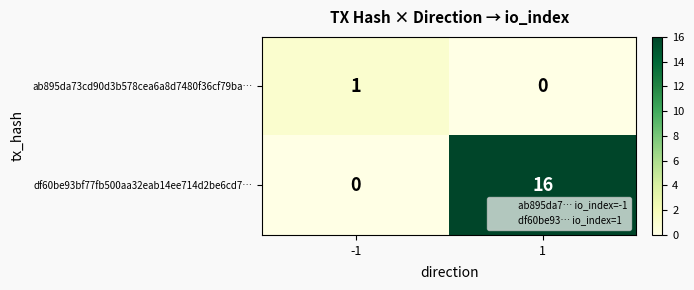

Rank the series at 1 from lowest to highest value.

ab895da73cd90d3b578cea6a8d7480f36cf79ba…, df60be93bf77fb500aa32eab14ee714d2be6cd7…